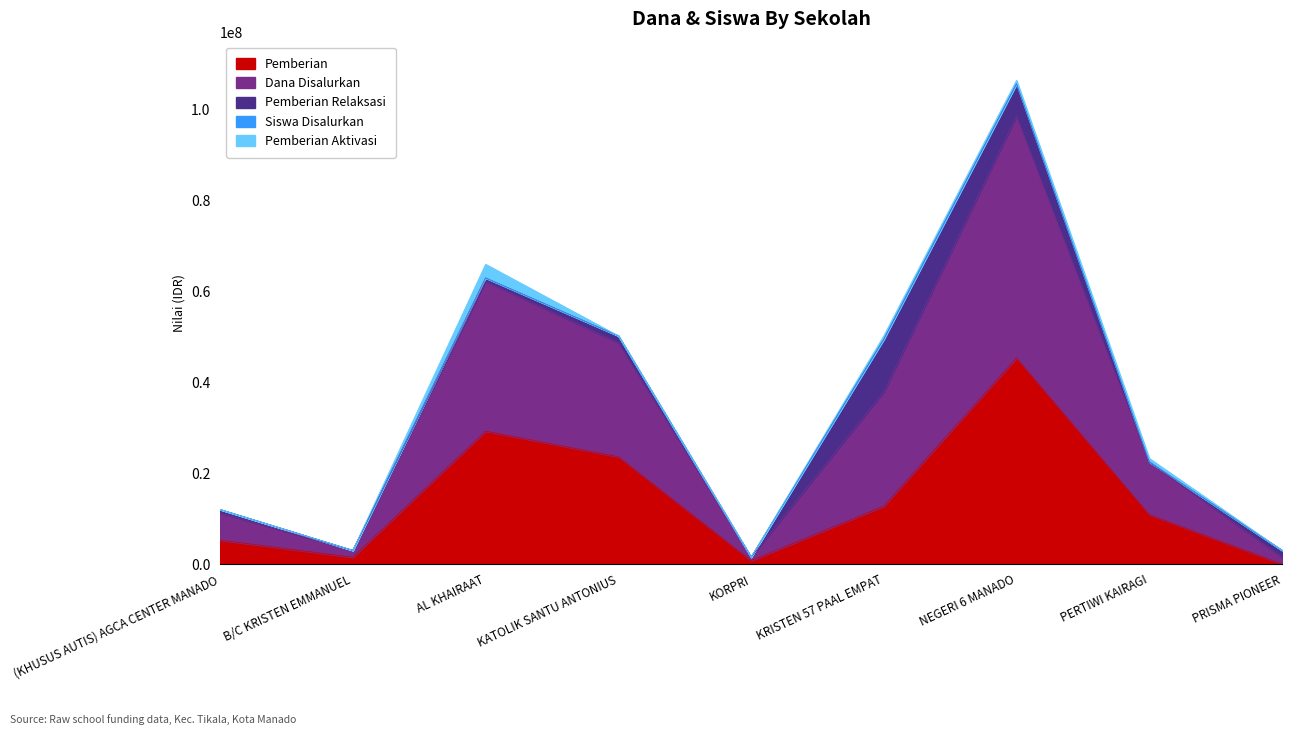

At which label does Pemberian reach its peak?

NEGERI 6 MANADO